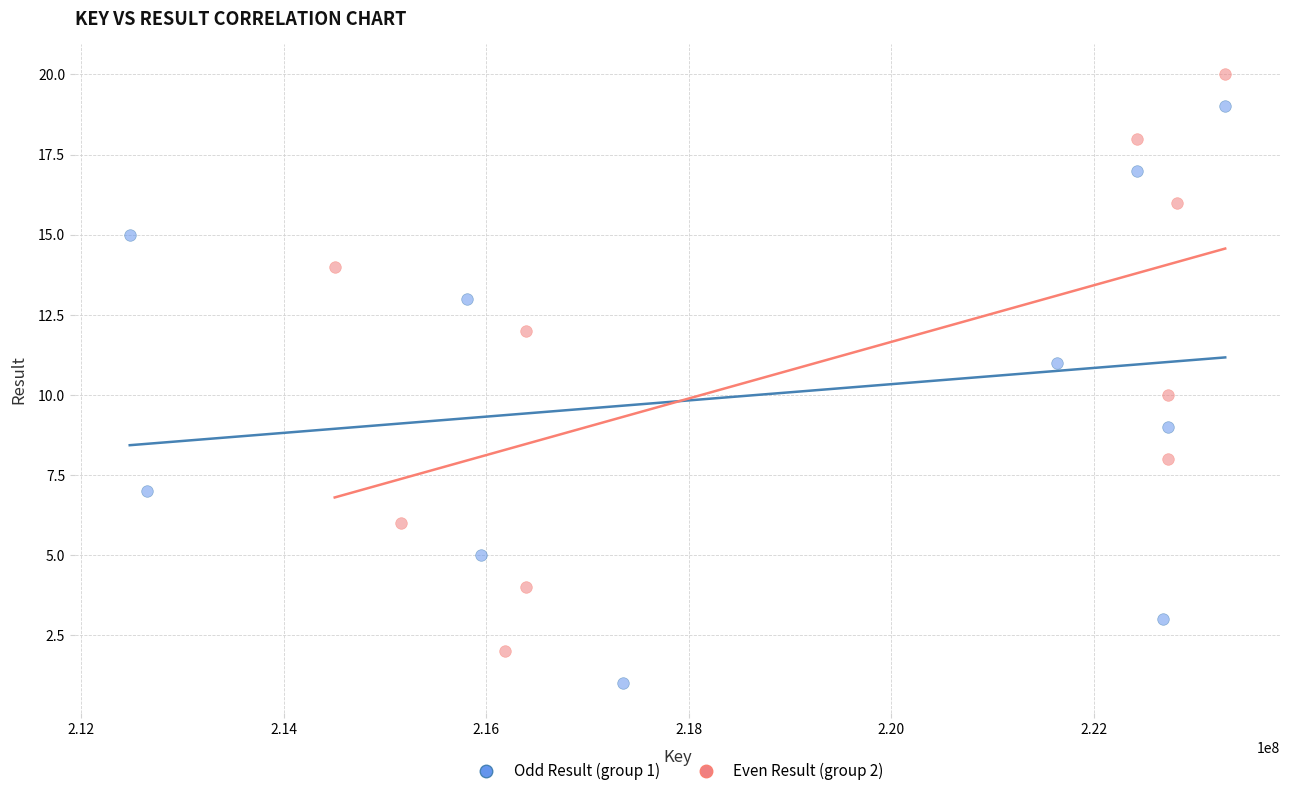

Which series contains the lowest Y value?

Odd Result (group 1)